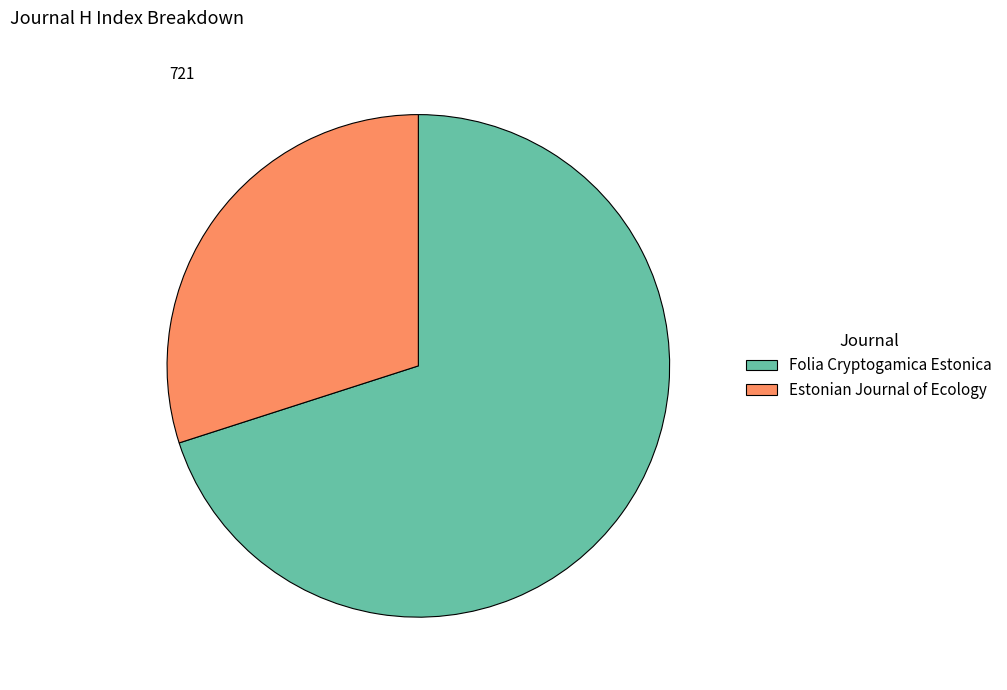

What is the smallest slice in the pie chart?

Estonian Journal of Ecology